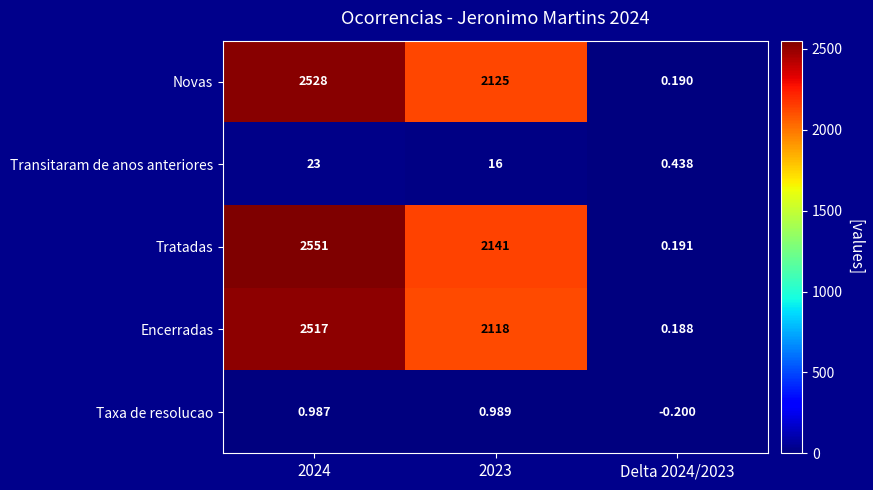

What is the maximum value shown in the chart?

2551.0